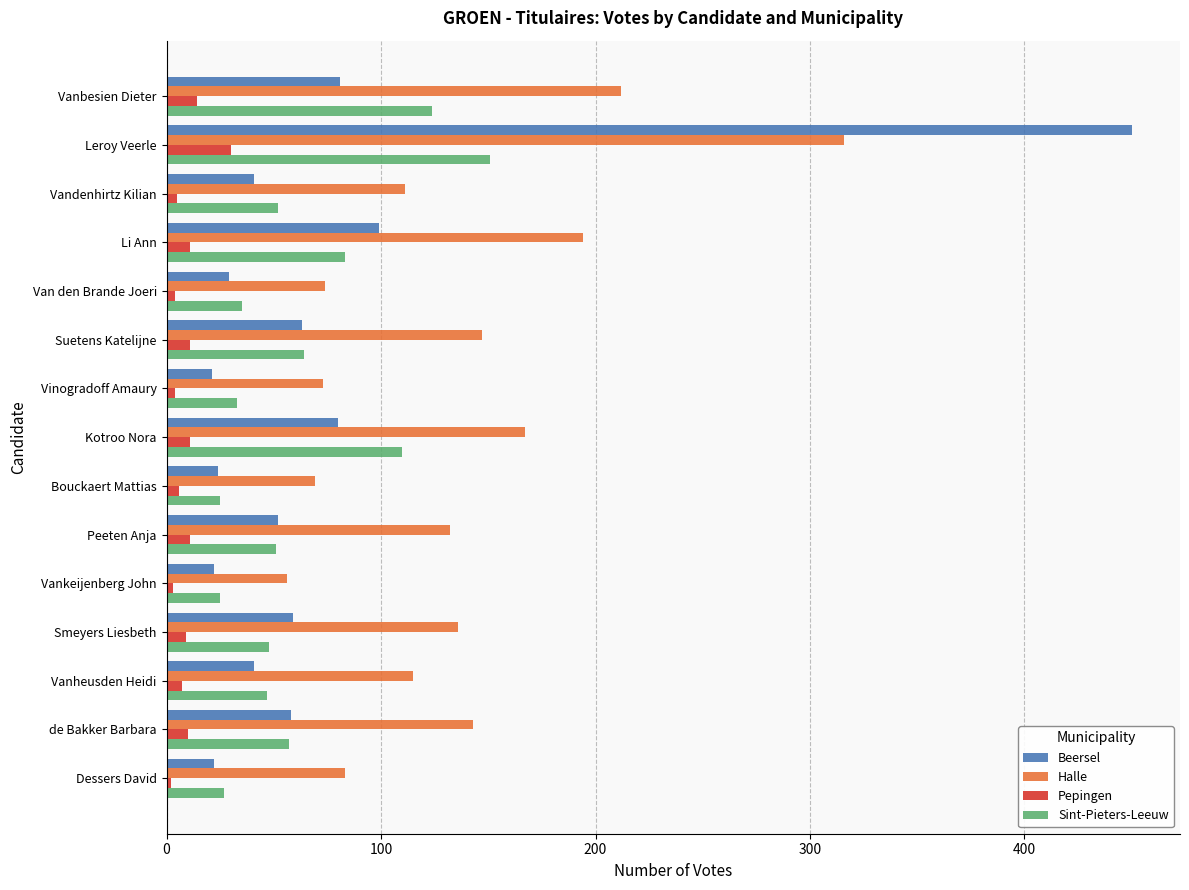

Rank the series by their maximum value, from highest to lowest.

Beersel, Halle, Sint-Pieters-Leeuw, Pepingen